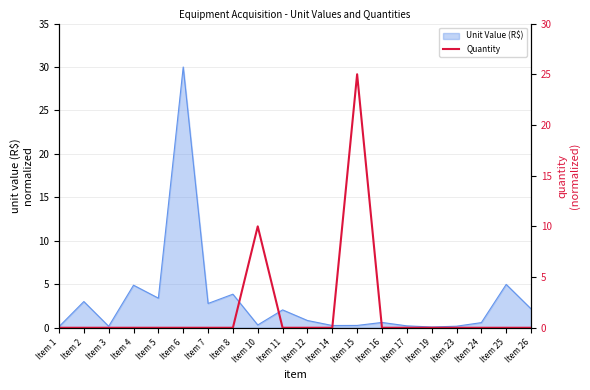

The value of Unit Value (R$) at Item 25 is 6.8. True or false?

False